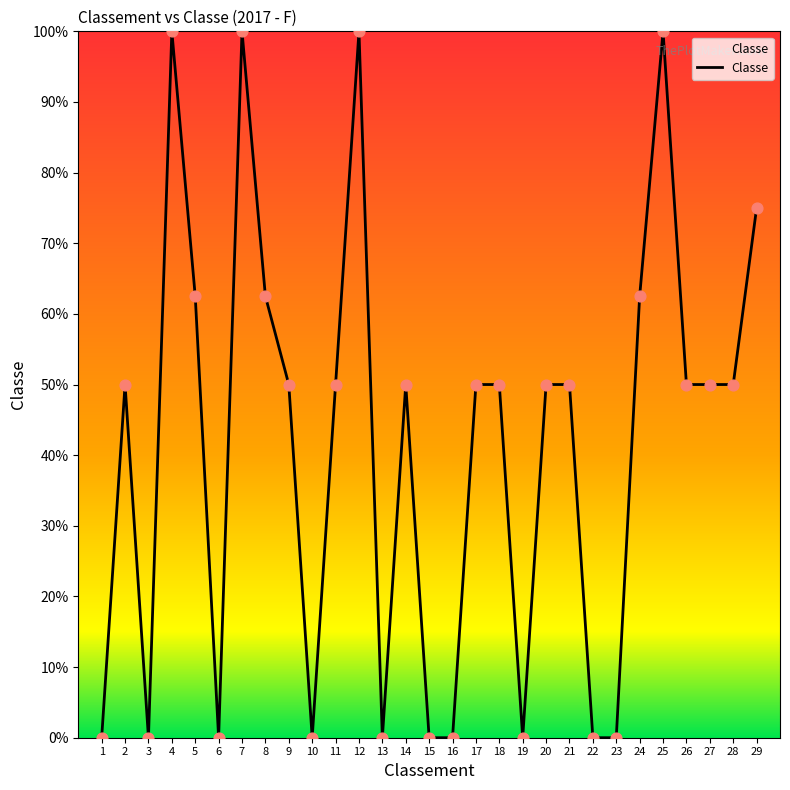

Which has a higher value, 24 or 15?

24